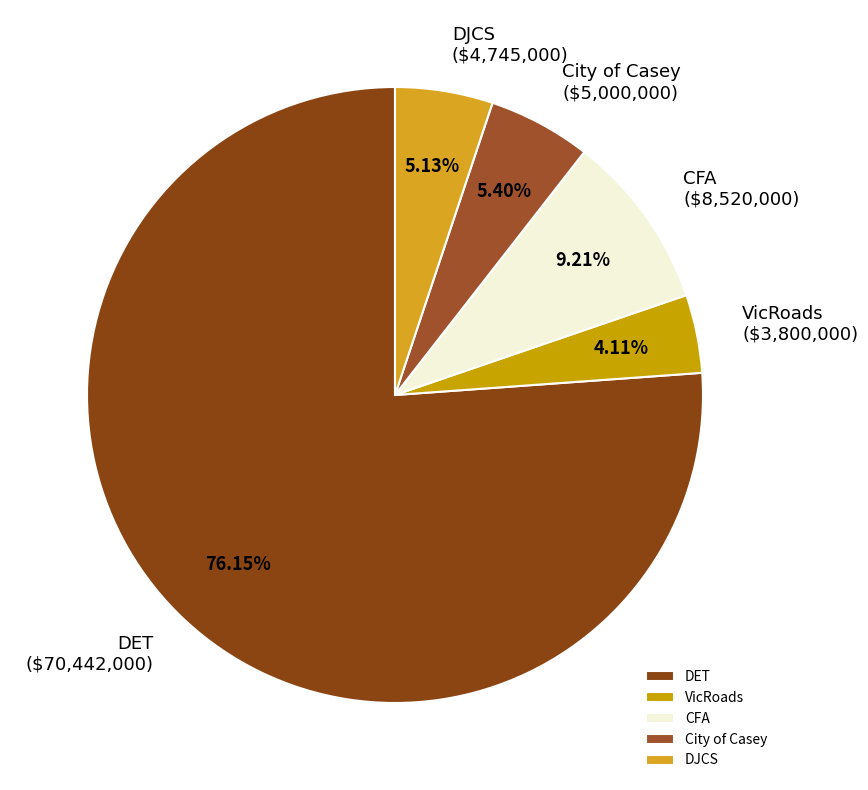

How many segments does this pie chart have?

5